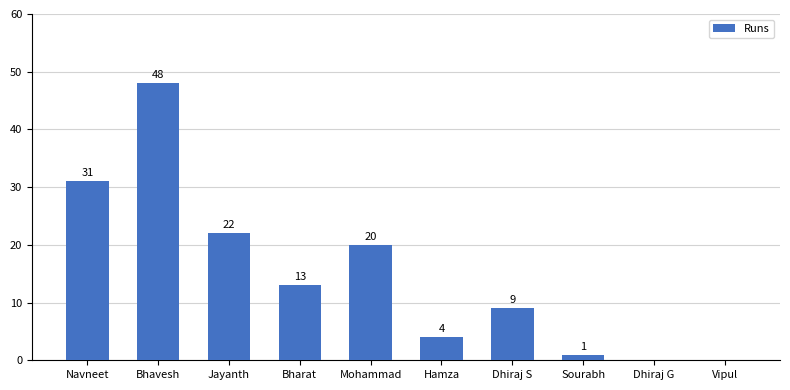

Between Dhiraj G and Sourabh, which is larger?

Sourabh